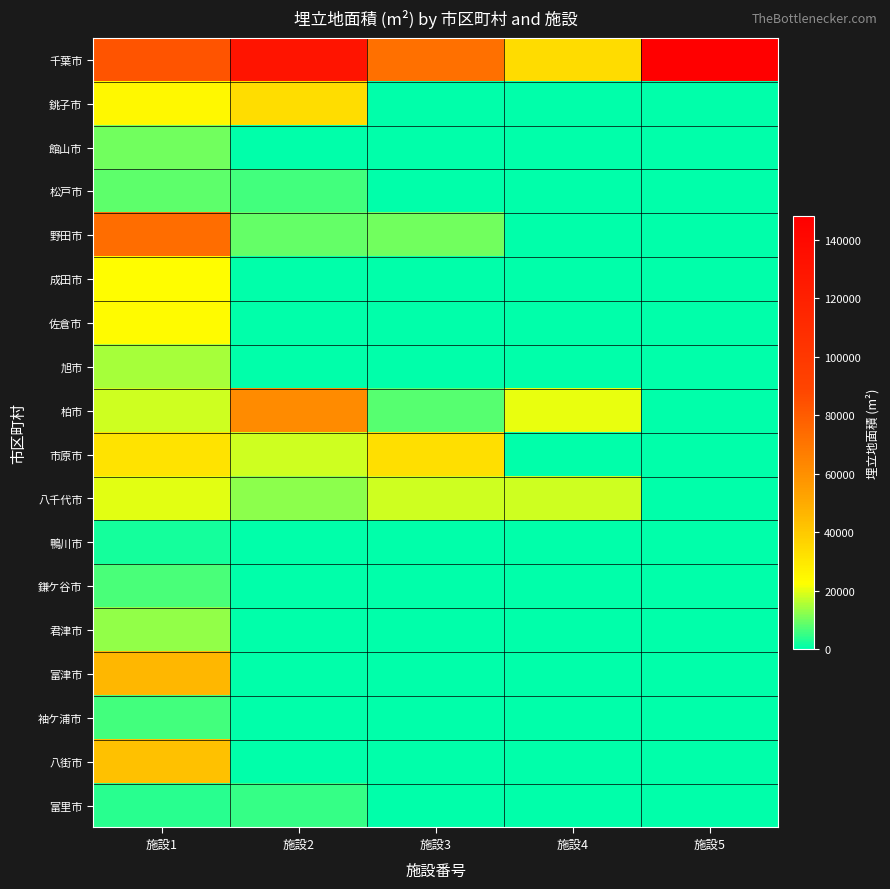

Rank the series at 施設5 from lowest to highest value.

銚子市, 館山市, 松戸市, 野田市, 成田市, 佐倉市, 旭市, 柏市, 市原市, 八千代市, 鴨川市, 鎌ケ谷市, 君津市, 富津市, 袖ケ浦市, 八街市, 富里市, 千葉市